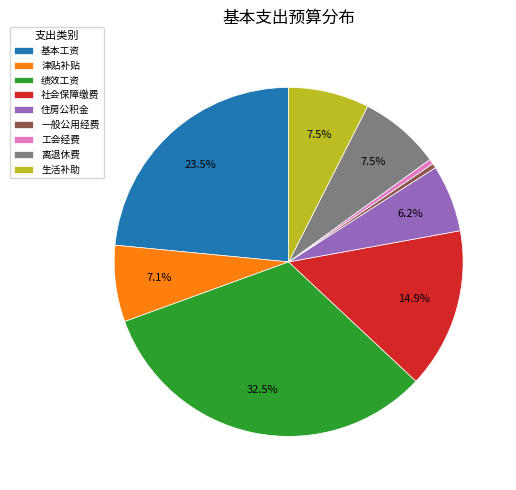

What is the total percentage of 绩效工资 and 离退休费?

40.0%